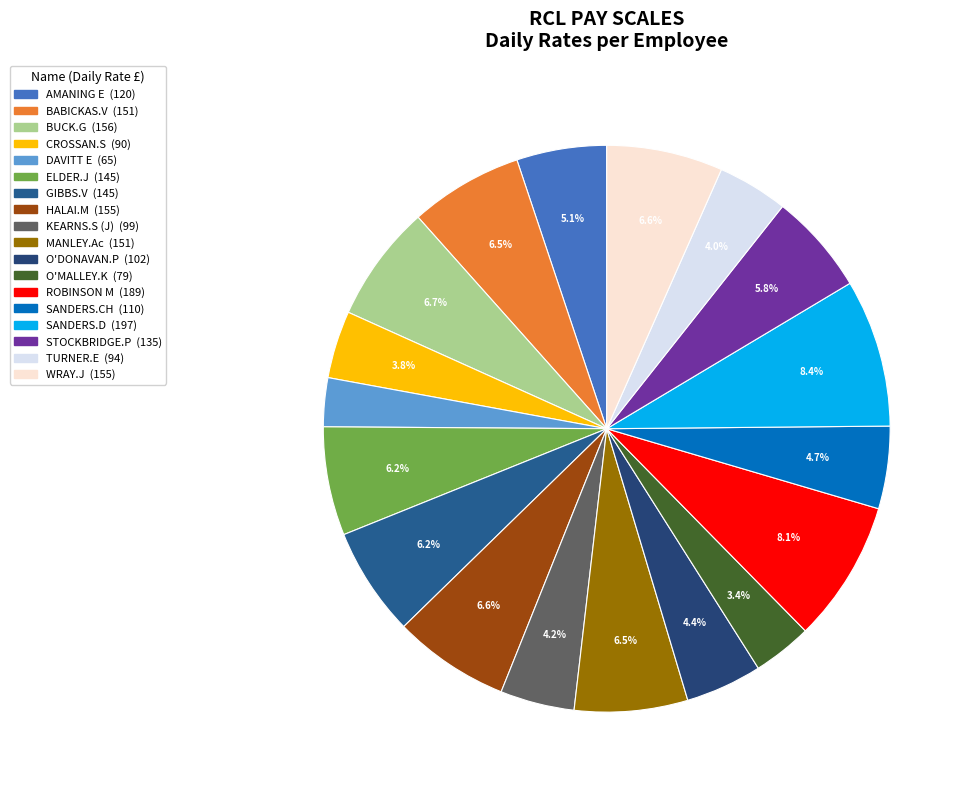

To the nearest percent, what is the combined percentage of SANDERS.CH and KEARNS.S (J)?

9%